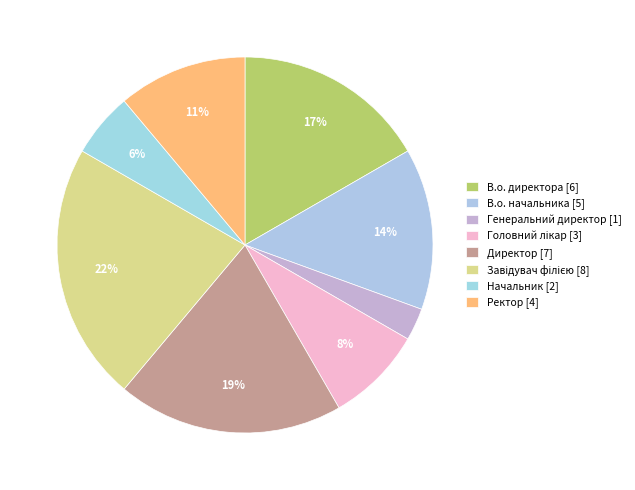

How many segments does this pie chart have?

8